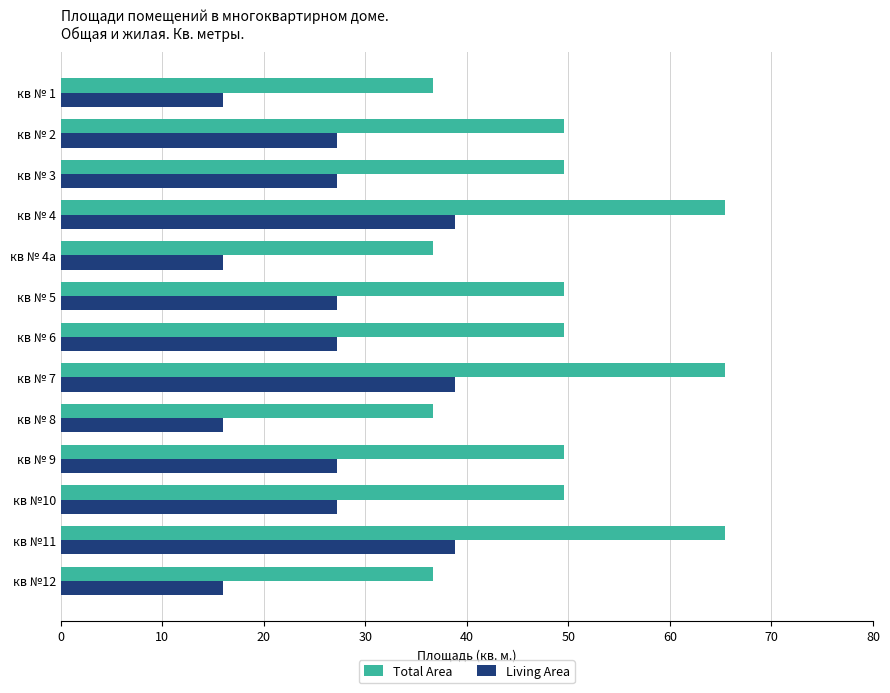

Which series has the largest total across all categories?

Total Area